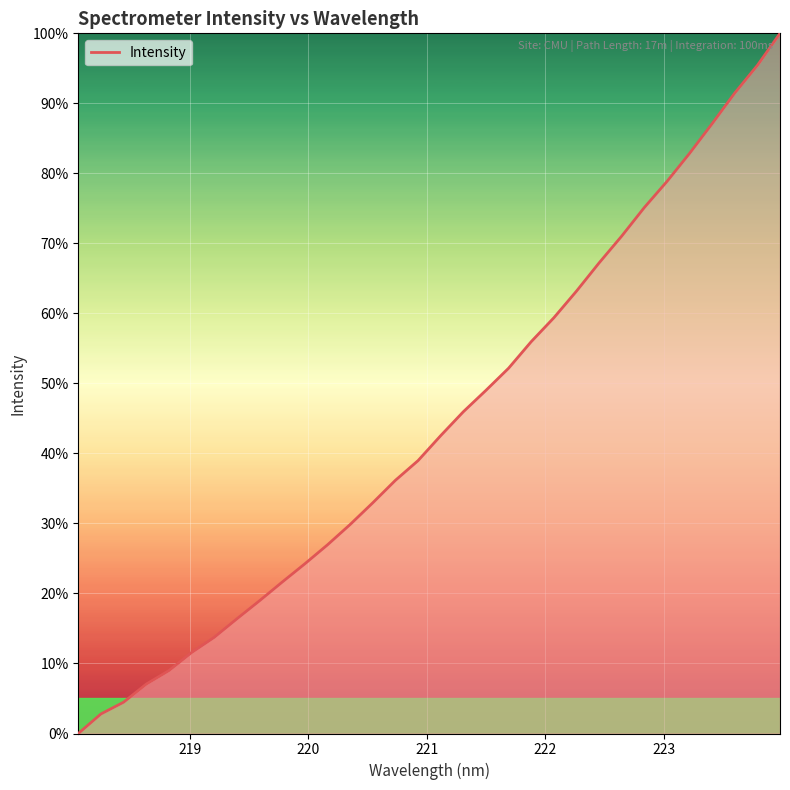

What is the greatest value displayed?

100.0